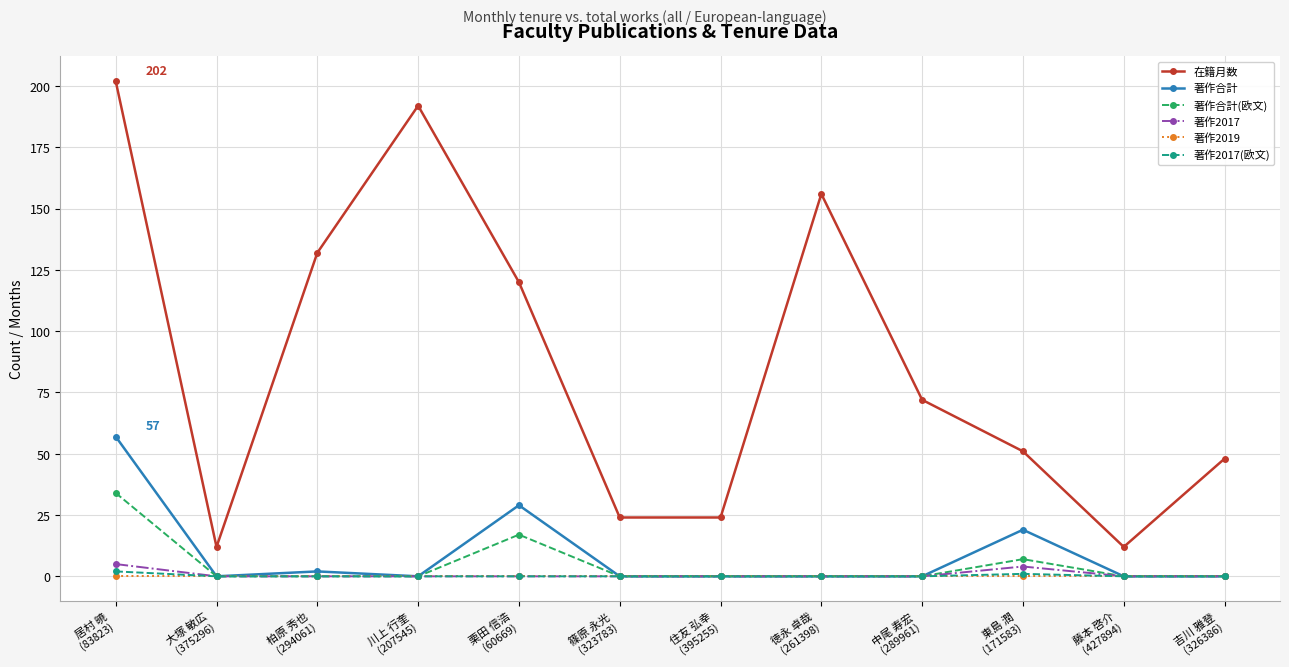

Is this an area chart (filled region under the line)?

No